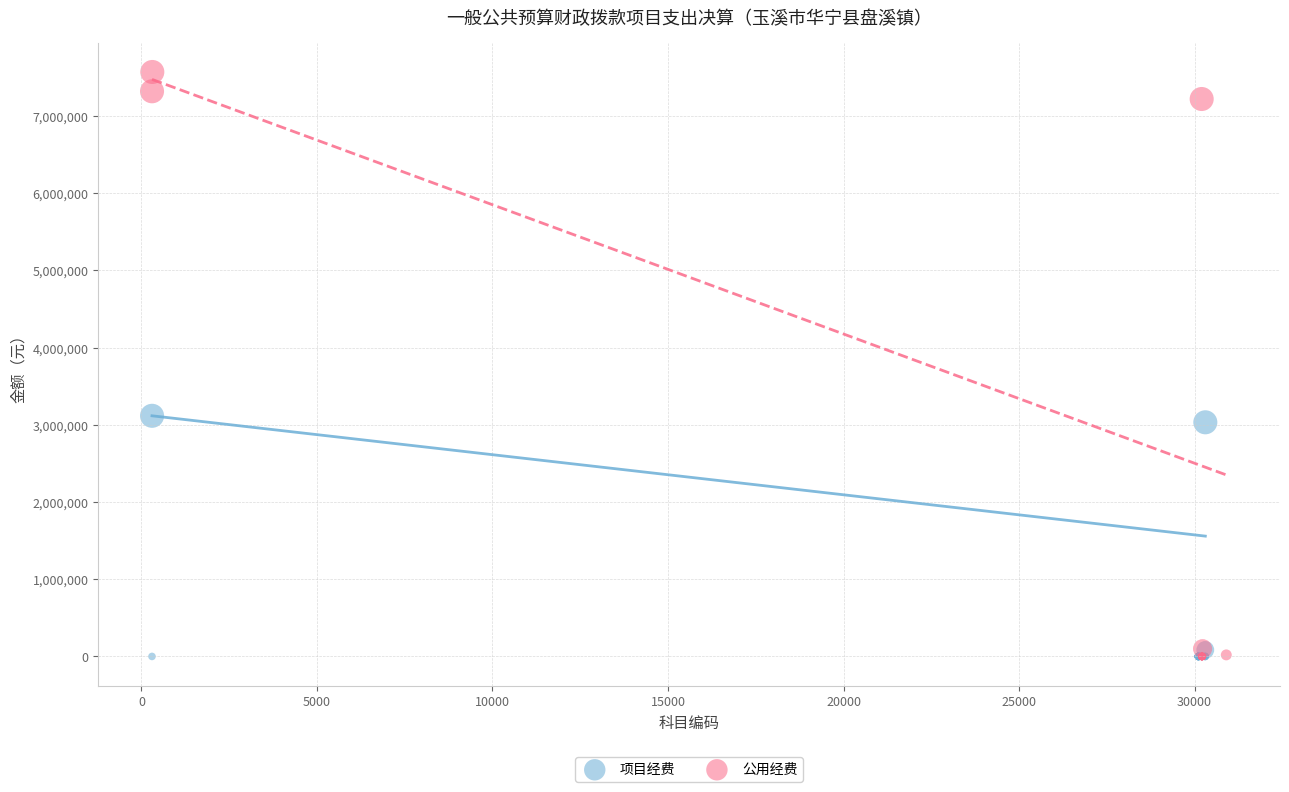

What are all the series names shown in the legend?

项目经费, 公用经费